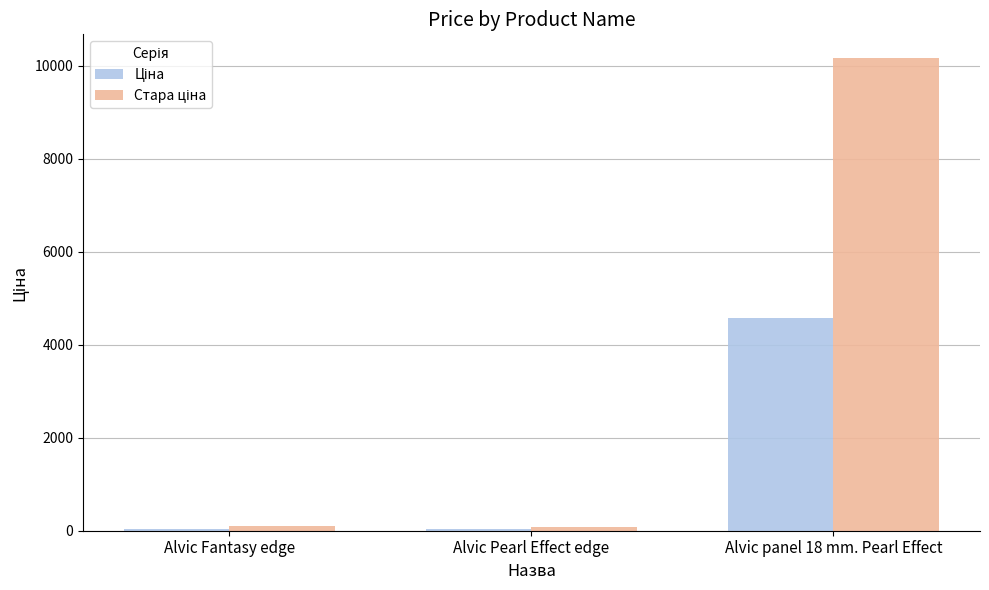

At which category is the sum across all series the highest?

Alvic panel 18 mm. Pearl Effect